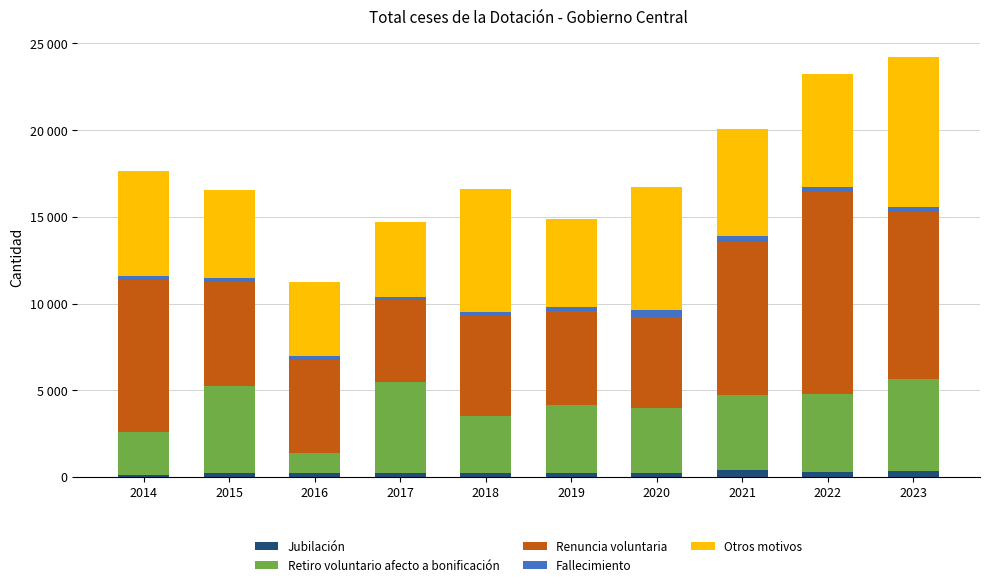

What is the average value of the Renuncia voluntaria series?

7148